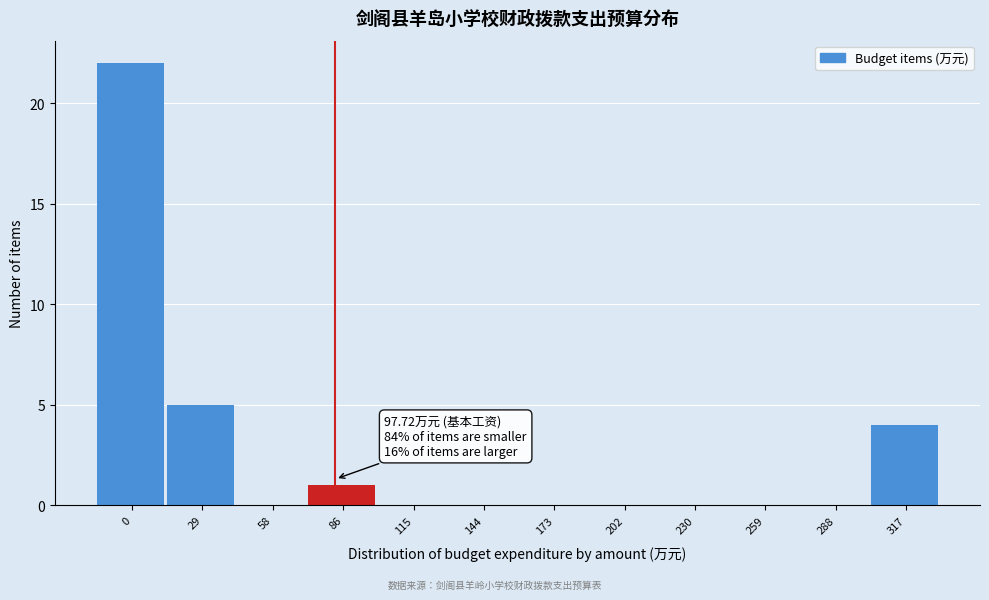

Reading left to right, what are all the values shown in this chart?

0=22	29=5	58=0	86=1	115=0	144=0	173=0	202=0	230=0	259=0	288=0	317=4